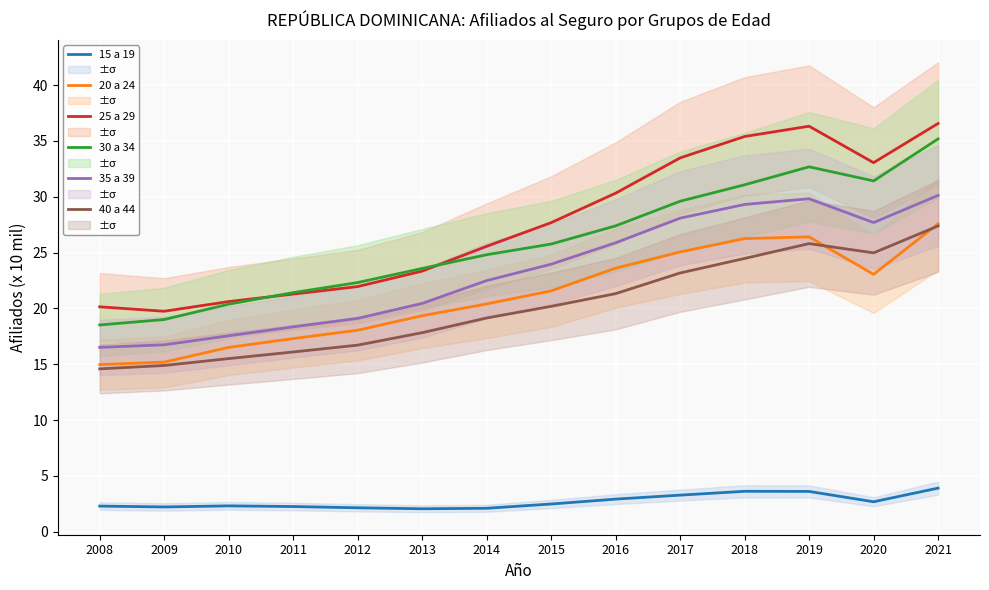

What are all the series names shown in the legend?

15 a 19, 20 a 24, 25 a 29, 30 a 34, 35 a 39, 40 a 44